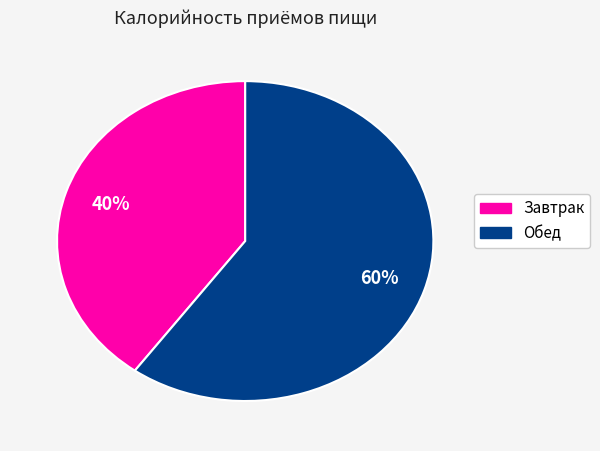

Is there any slice that represents more than half of the pie?

Yes